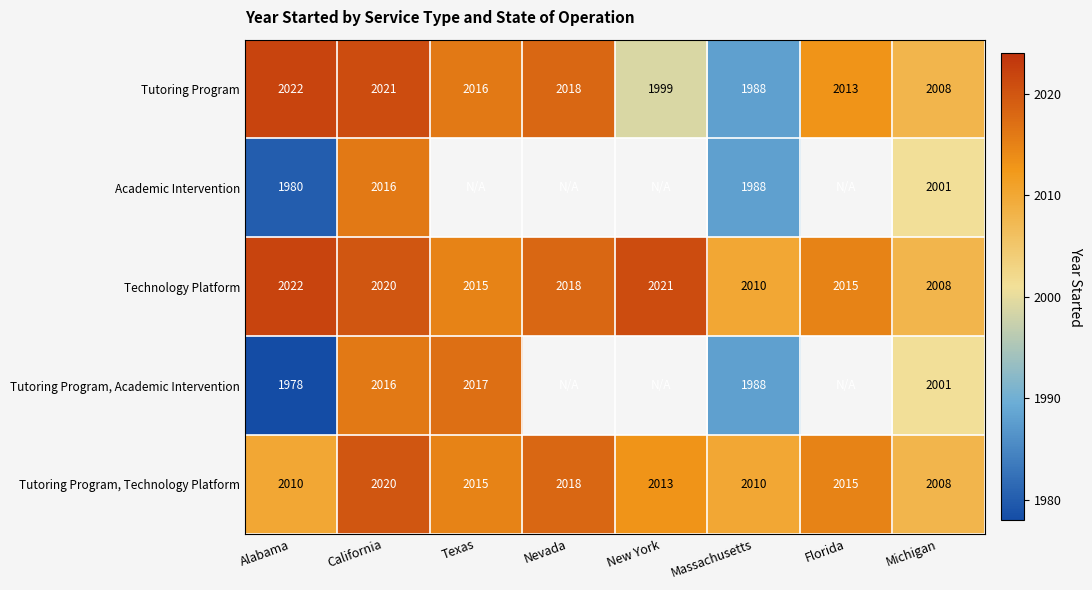

What is the sum of all Tutoring Program values?

16085